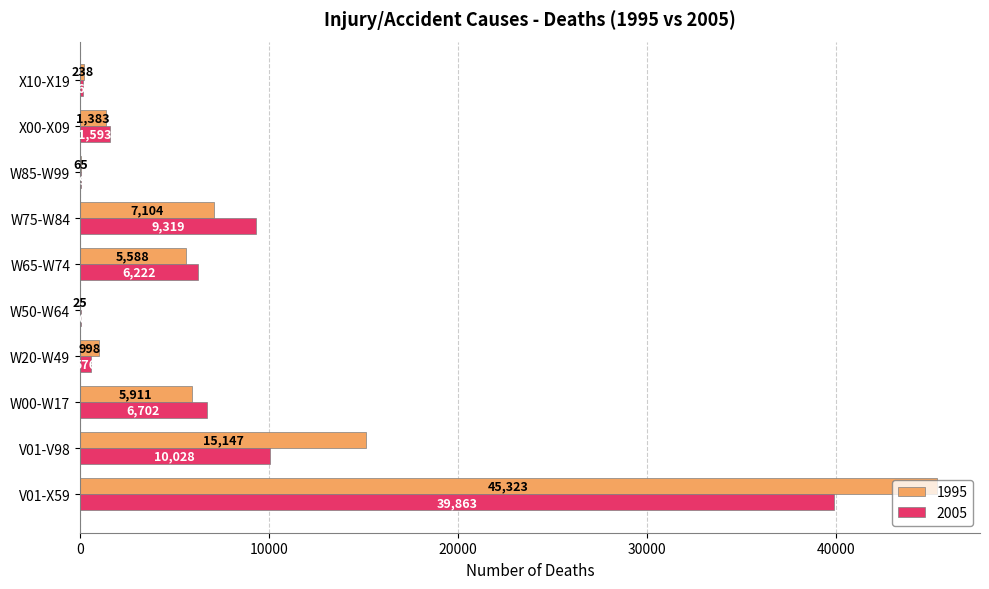

How many categories are shown in the chart?

10